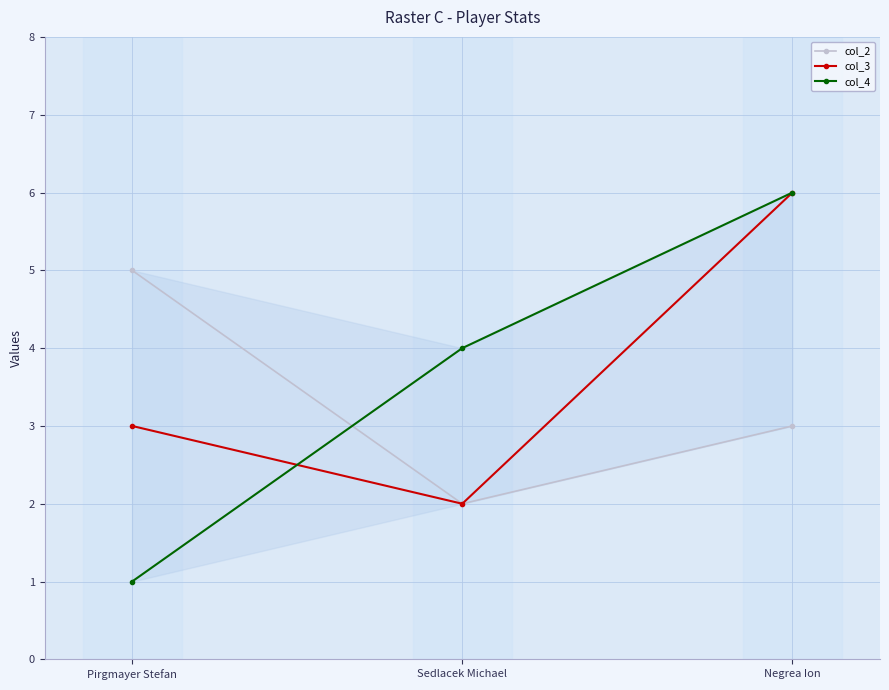

Where does the col_2 series first go above 3?

Pirgmayer Stefan